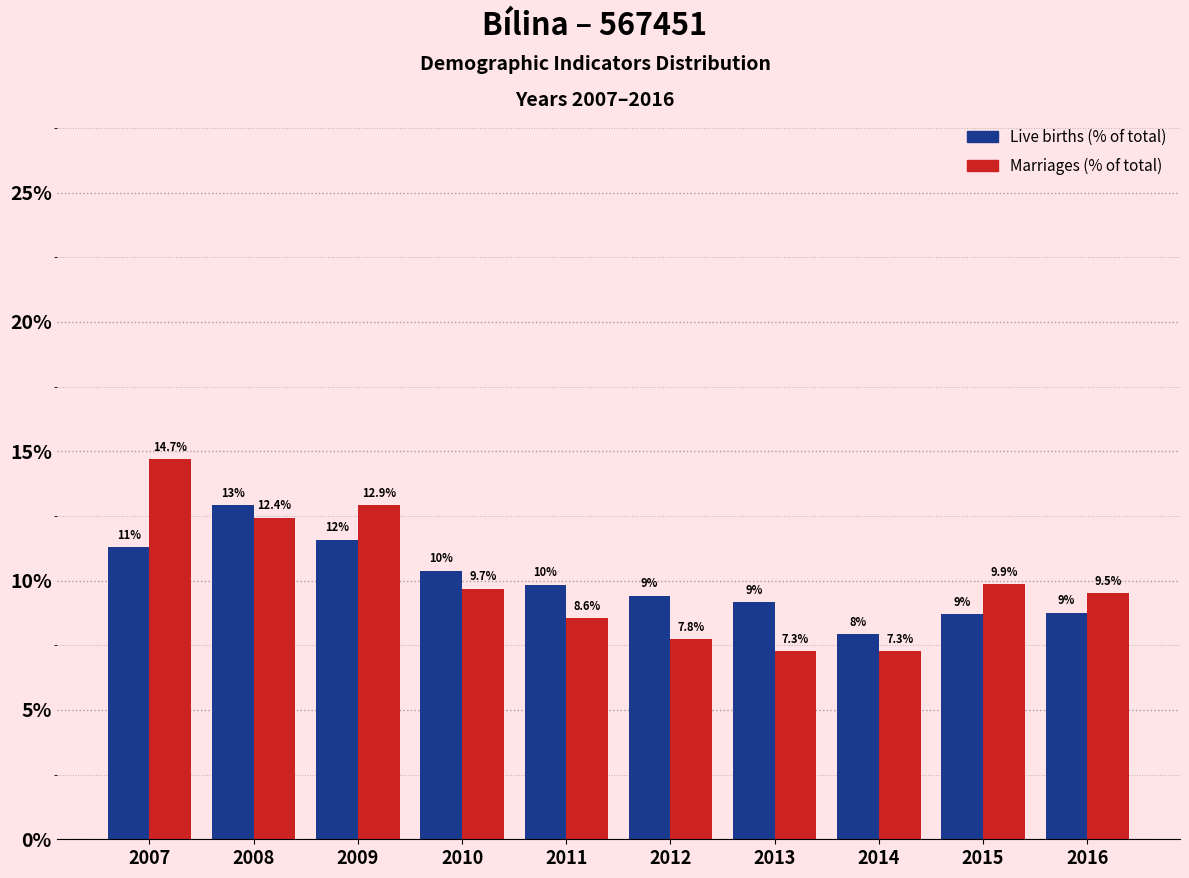

Reading left to right, what are all the values shown in this chart?

Live births: 11.3	12.9	11.6	10.4	9.8	9.4	9.2	7.9	8.7	8.8
Marriages: 14.7	12.4	12.9	9.7	8.6	7.8	7.3	7.3	9.9	9.5